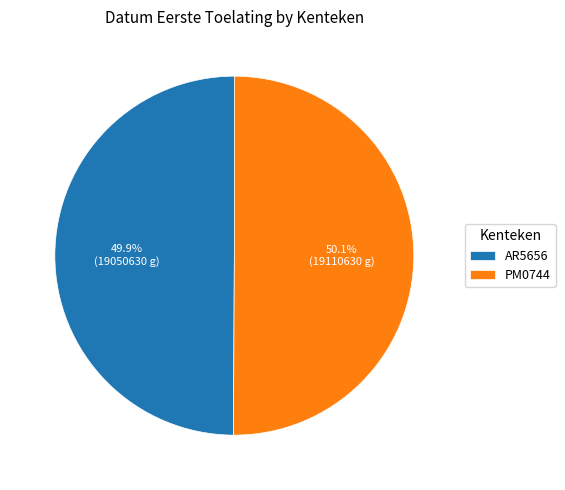

Is there a majority slice in this chart?

Yes